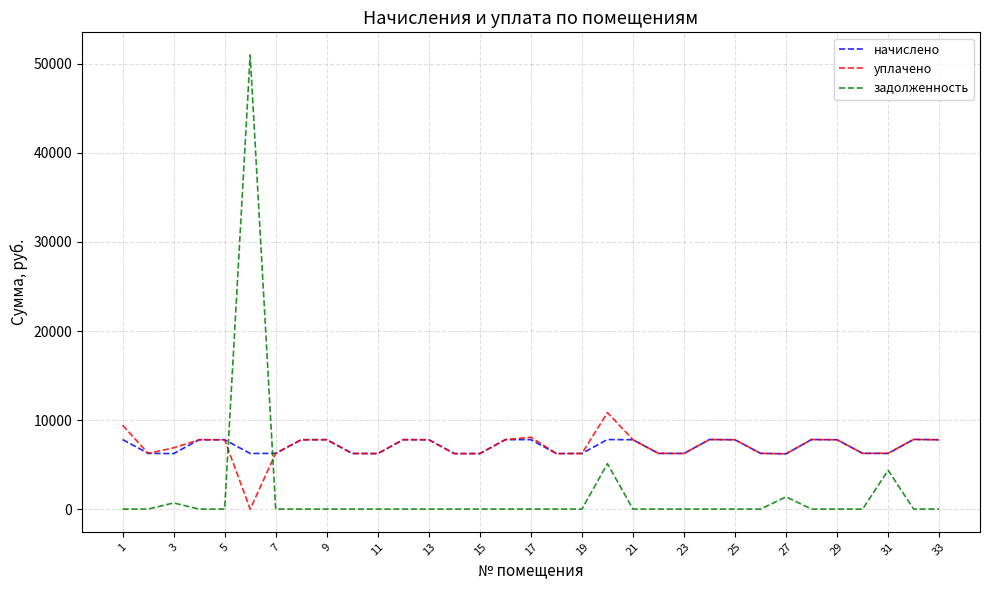

Which series has the largest range (max minus min)?

задолженность